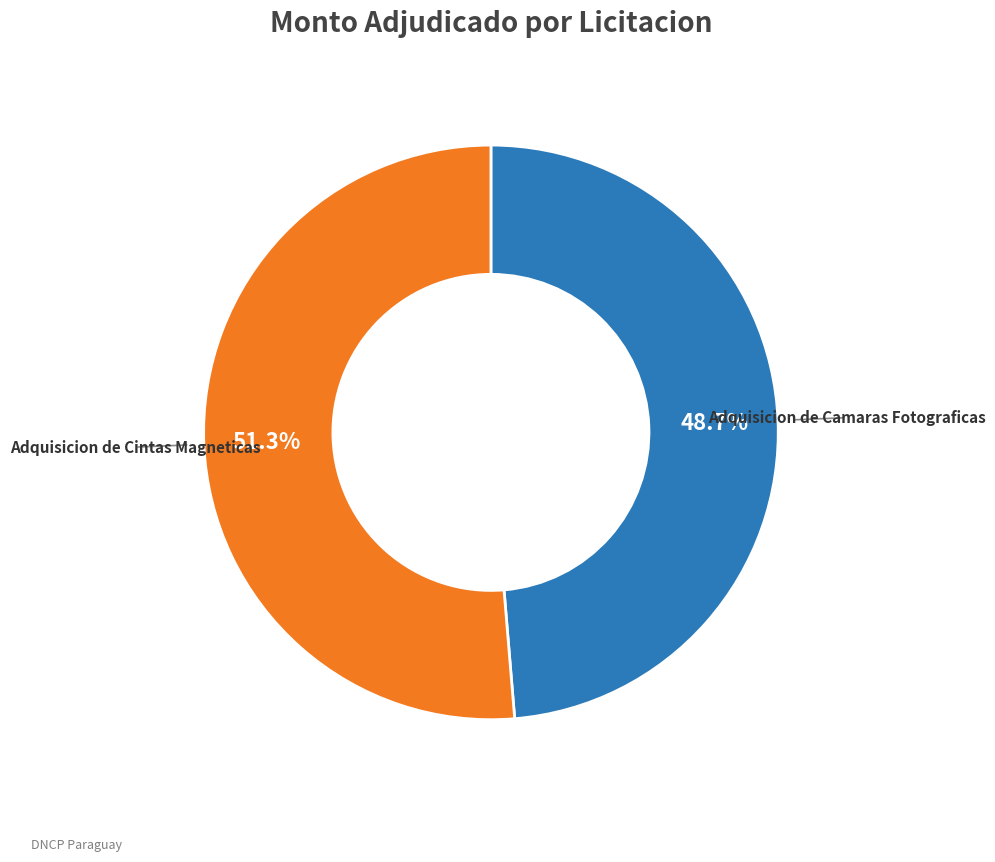

Is there a majority slice in this chart?

Yes